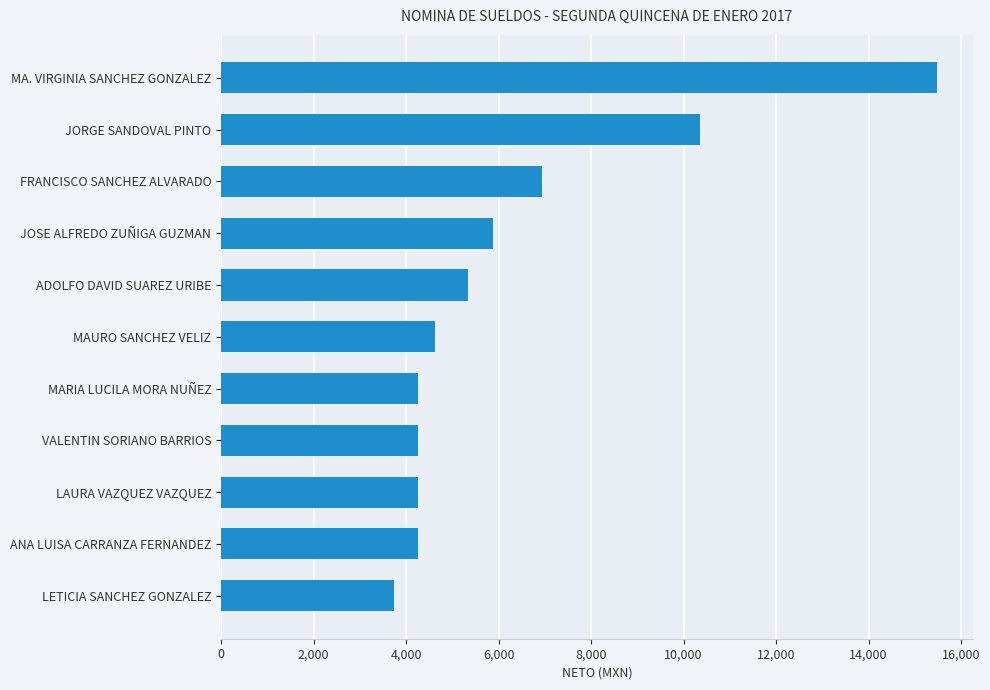

Is it true that the value at LAURA VAZQUEZ VAZQUEZ is 4266.7?

True